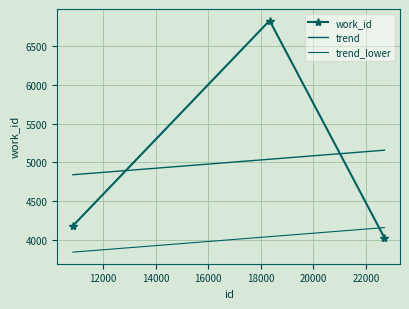

Where is the data nearest to the value 5427?

10848